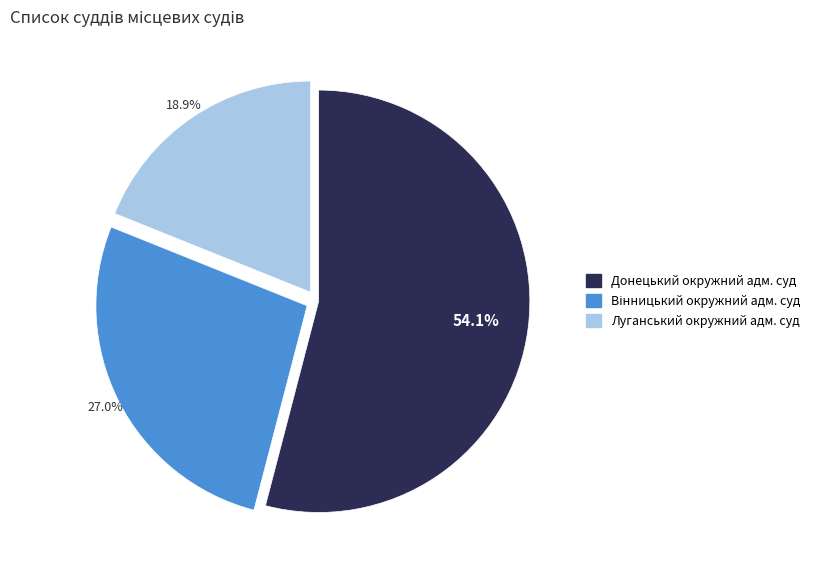

Is there any slice that represents more than half of the pie?

Yes